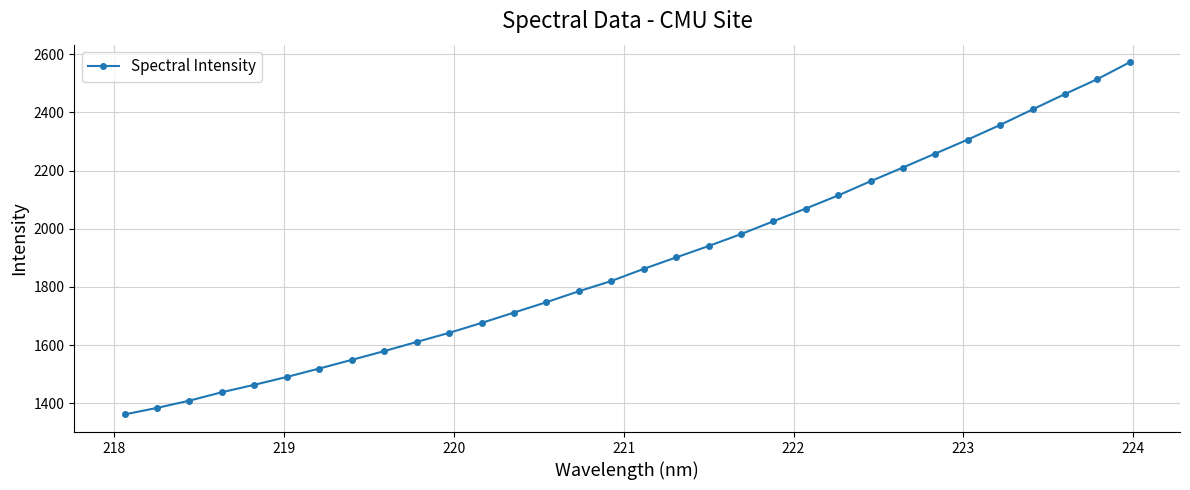

What is the average value?

1885.8